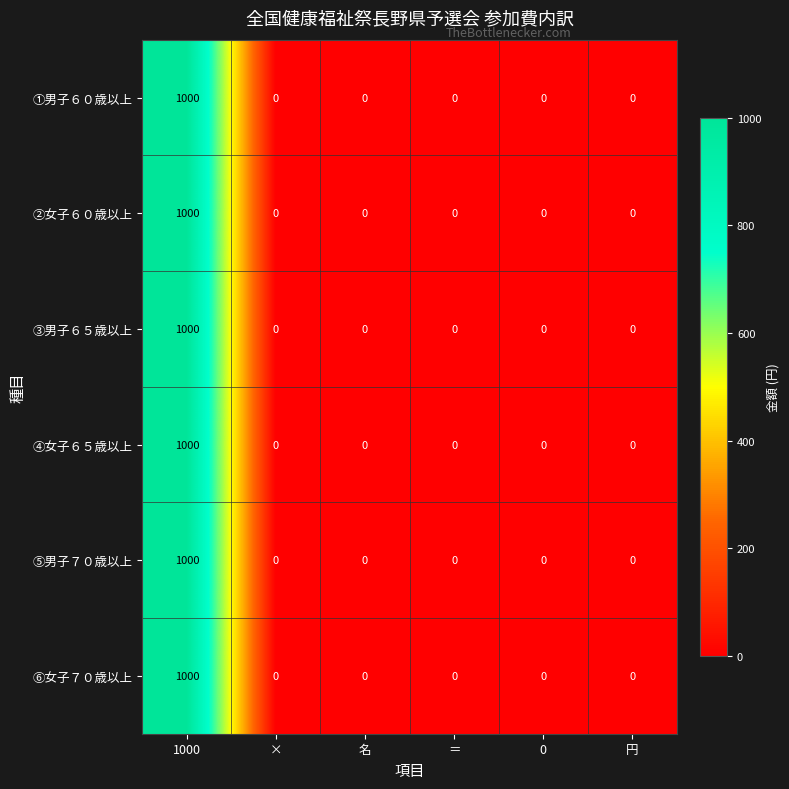

Which label corresponds to the largest value in the chart?

1000